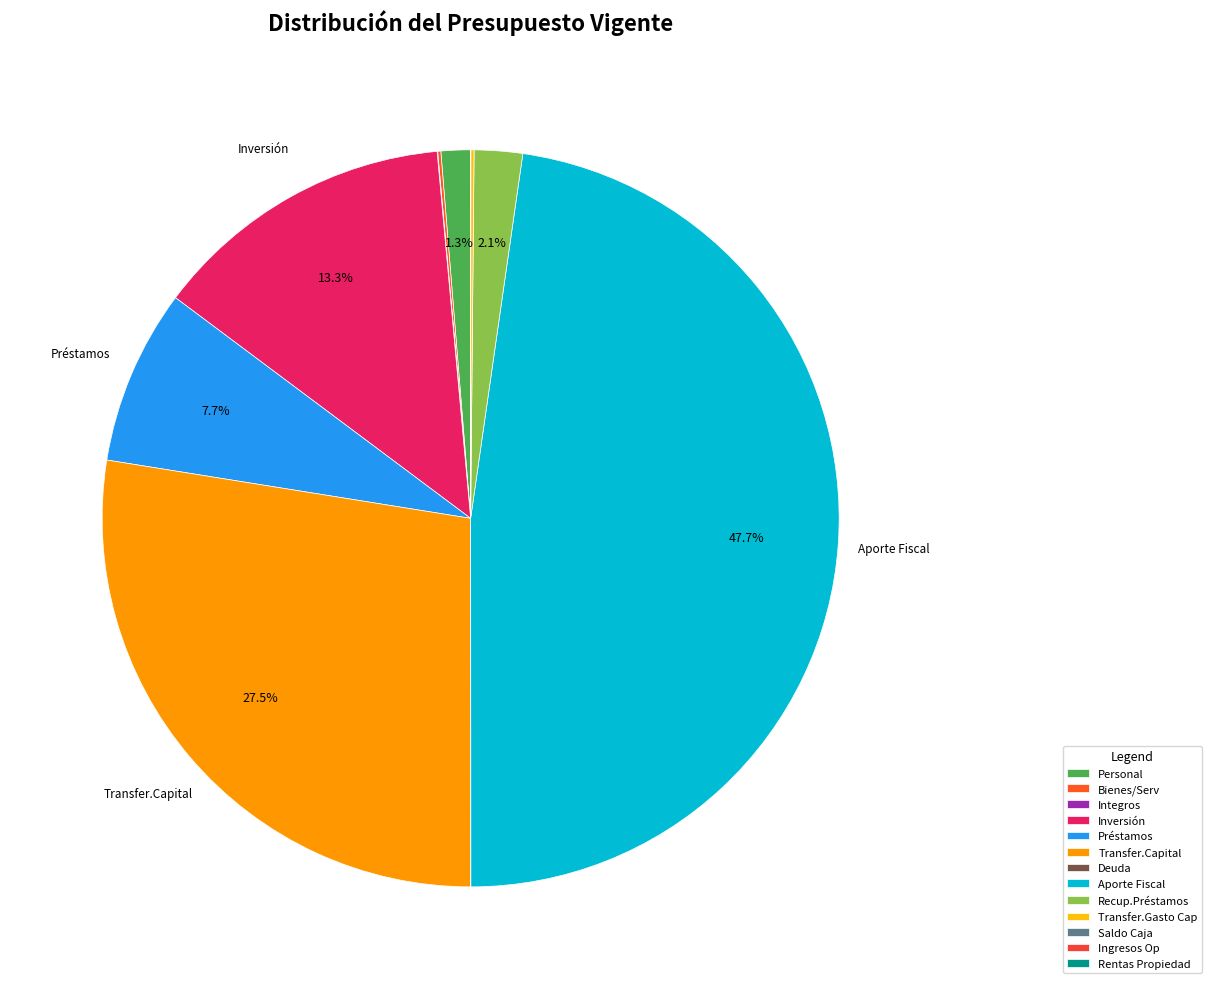

Rank the categories by value from highest to lowest.

APORTE FISCAL, TRANSFERENCIAS DE CAPITAL, INICIATIVAS DE INVERSIÓN, PRÉSTAMOS, RECUPERACIÓN DE PRÉSTAMOS, GASTOS EN PERSONAL, TRANSFERENCIAS PARA GASTOS DE CAPITAL, BIENES Y SERVICIOS DE CONSUMO, INTEGROS AL FISCO, SALDO INICIAL DE CAJA, INGRESOS DE OPERACIÓN, RENTAS DE LA PROPIEDAD, SERVICIO DE LA DEUDA